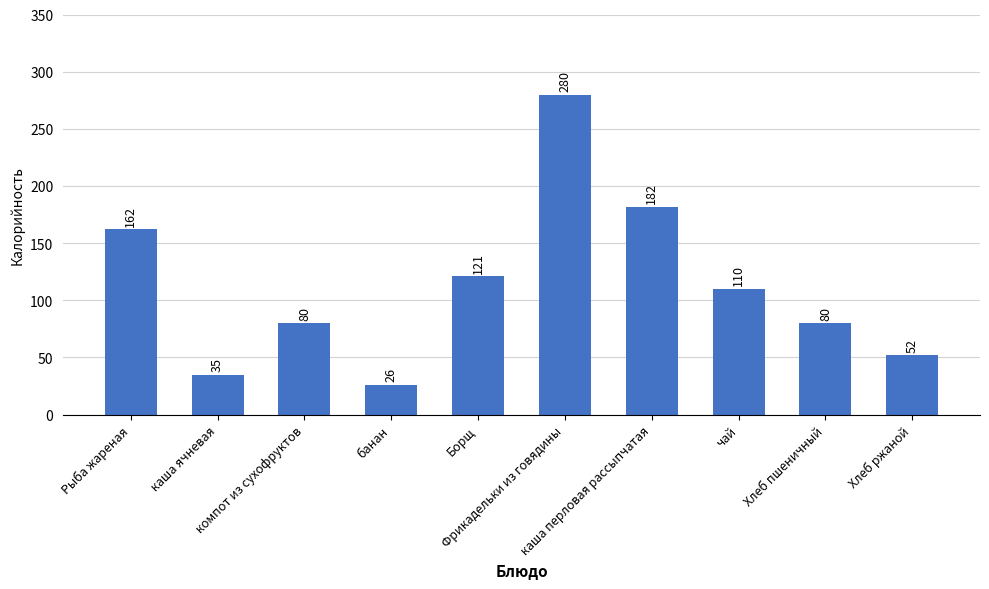

What is the value of the 3rd bar from the left?

80